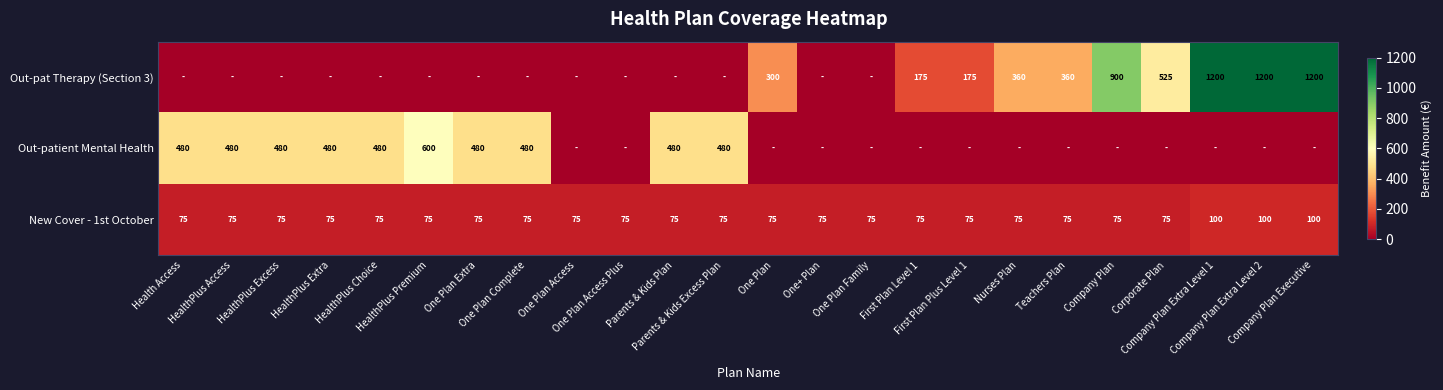

What is the sum of all New Cover - 1st October values?

1875